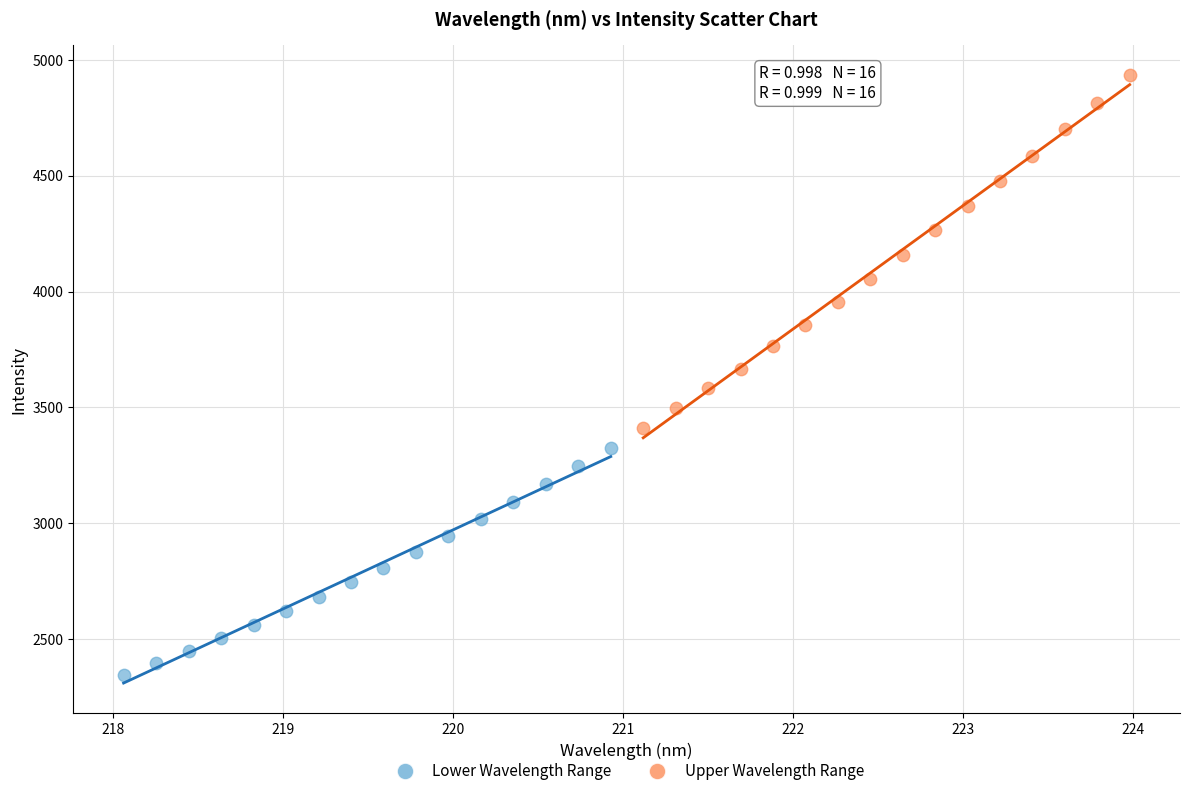

Which series reaches the minimum Y coordinate?

Lower Wavelength Range